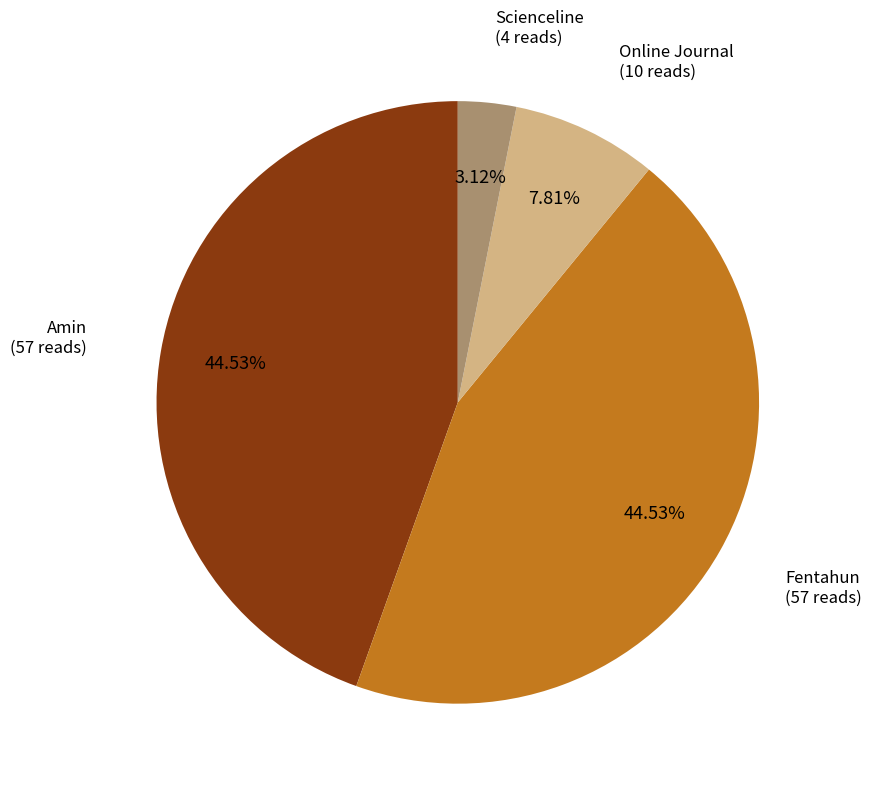

Does any single category account for the majority?

No